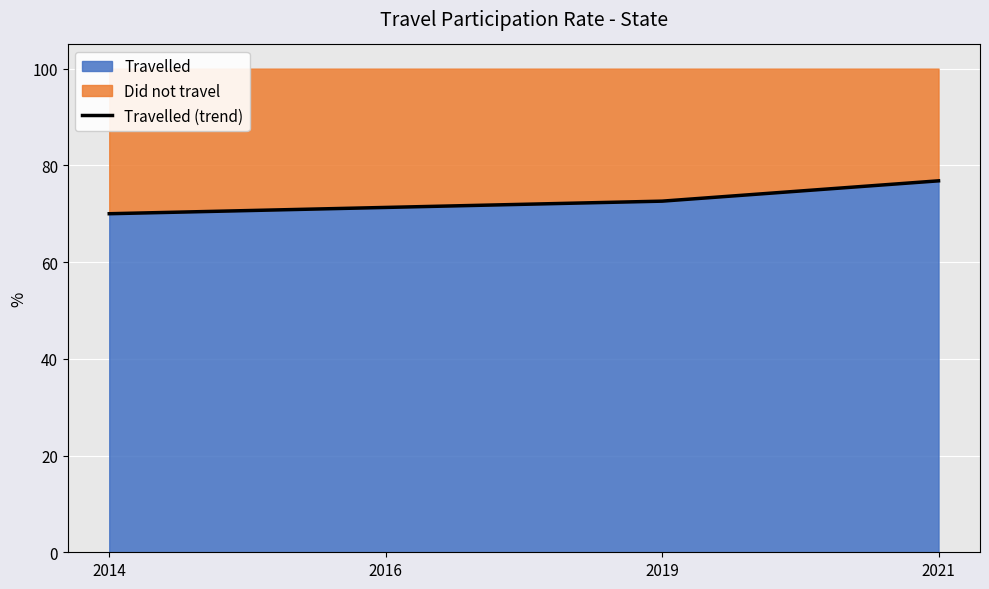

What is the minimum value shown in the chart?

70.0